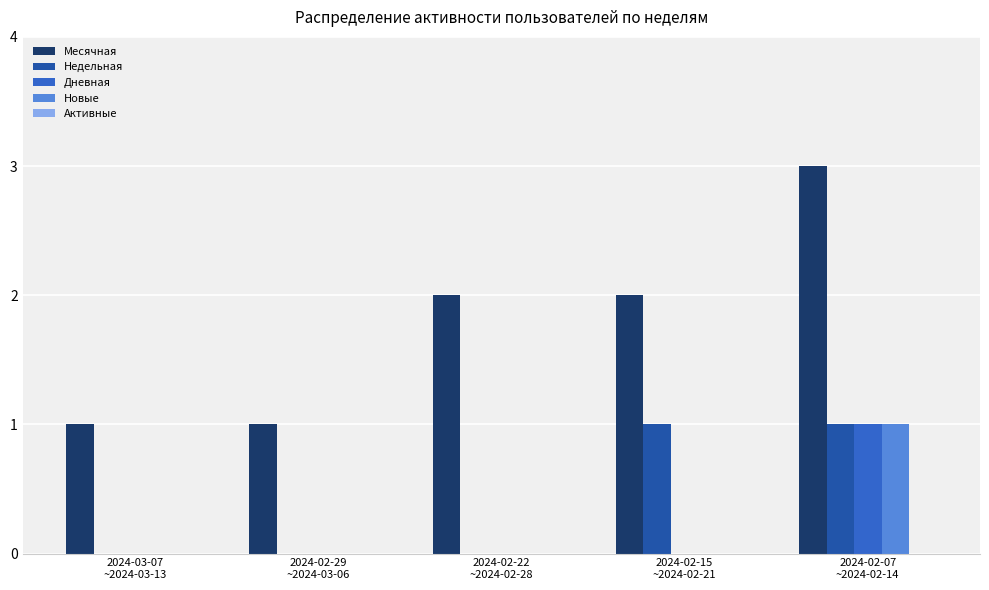

Which series has the largest total across all categories?

Месячная